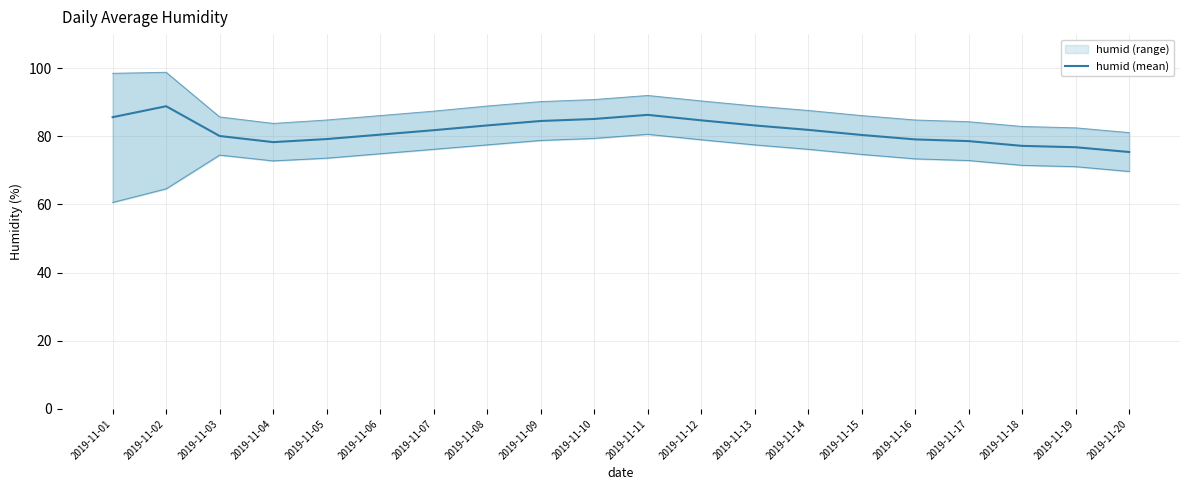

What is the sum of all values?

1630.8